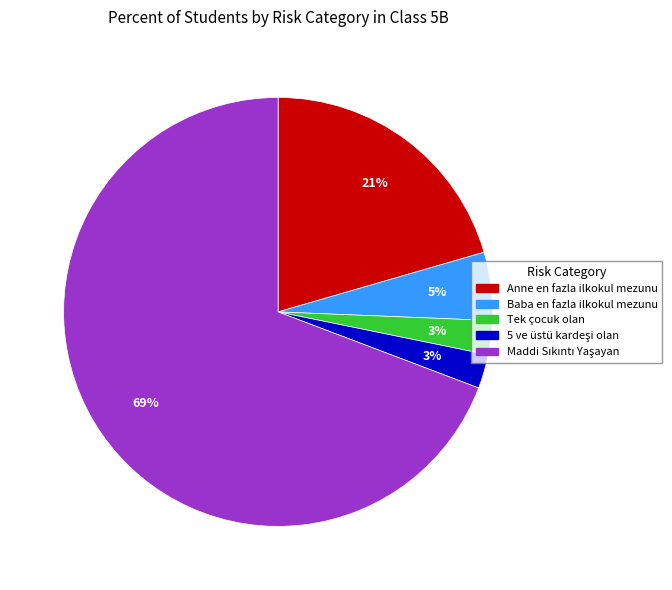

How many slices are in this pie chart?

5